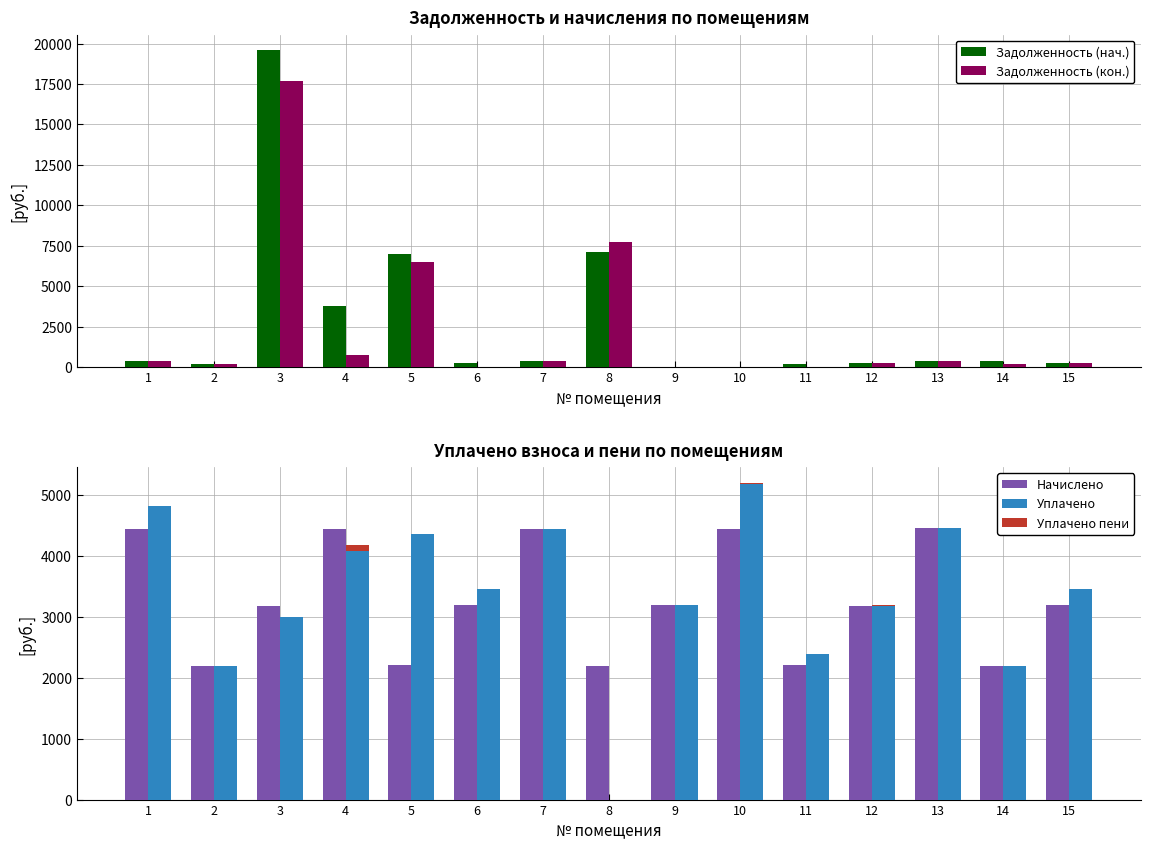

Reading left to right, list all the values displayed in this chart.

Задолженность (нач.): 1=371.7	2=182.3	3=19577.6	4=3790.2	5=6980.2	6=265.9	7=369.9	8=7087.9	9=0.0	10=0.0	11=183.4	12=265.2	13=370.9	14=365.5	15=265.3
Задолженность (кон.): 1=370.2	2=182.3	3=17670.5	4=751.6	5=6520.2	6=0.0	7=369.9	8=7755.4	9=0.0	10=0.0	11=0.0	12=265.2	13=370.9	14=182.8	15=265.3
Начислено: 1=4442.5	2=2187.4	3=3181.7	4=4440.4	5=2201.3	6=3190.4	7=4438.9	8=2184.5	9=3188.9	10=4430.2	11=2201.3	12=3182.4	13=4450.6	14=2193.2	15=3183.8
Уплачено: 1=4812.6	2=2187.4	3=3000.0	4=4070.3	5=4350.0	6=3456.3	7=4438.9	8=0.0	9=3188.9	10=5177.5	11=2384.7	12=3182.4	13=4450.6	14=2193.2	15=3449.1
Уплачено пени: 1=10.7	2=0.5	3=0.0	4=110.5	5=0.0	6=0.0	7=0.0	8=0.0	9=0.0	10=14.8	11=0.0	12=2.0	13=0.2	14=0.4	15=0.9